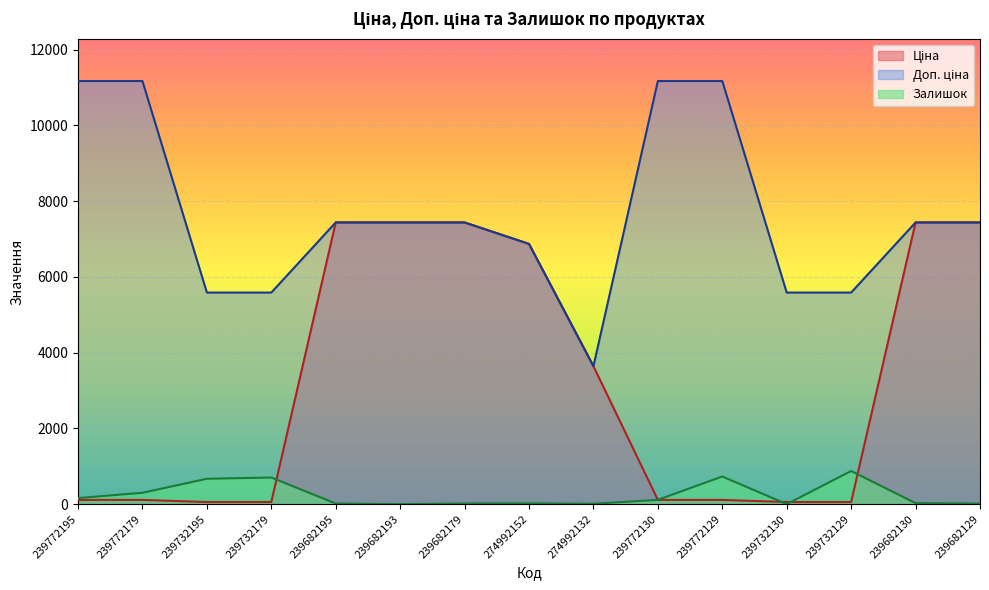

Reading left to right, transcribe all the data shown in this chart.

Ціна: 239772195=111.7	239772179=111.7	239732195=55.9	239732179=55.9	239682195=7436.2	239682193=7436.2	239682179=7436.2	274992152=6869.4	274992132=3640.8	239772130=111.7	239772129=111.7	239732130=55.9	239732129=55.9	239682130=7436.2	239682129=7436.2
Доп. ціна: 239772195=11169.0	239772179=11169.0	239732195=5585.0	239732179=5585.0	239682195=7436.2	239682193=7436.2	239682179=7436.2	274992152=6869.4	274992132=3641.0	239772130=11169.0	239772129=11169.0	239732130=5585.0	239732129=5585.0	239682130=7436.2	239682129=7436.2
Залишок: 239772195=160.0	239772179=300.0	239732195=670.0	239732179=703.0	239682195=16.0	239682193=0.0	239682179=17.0	274992152=21.0	274992132=9.0	239772130=113.0	239772129=730.0	239732130=0.0	239732129=875.0	239682130=26.0	239682129=15.0